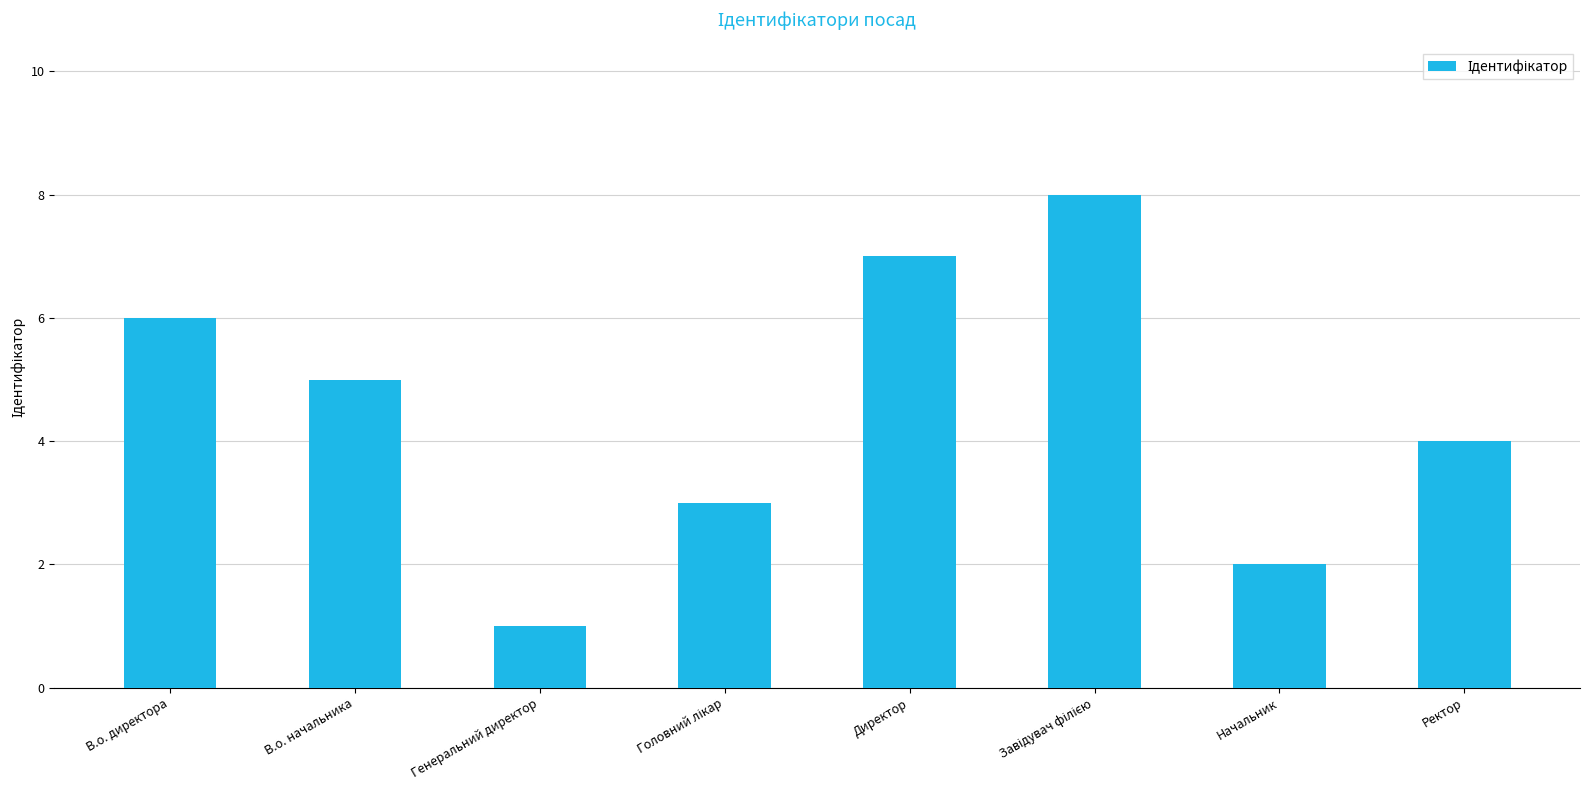

What is the difference between the maximum and minimum values?

7